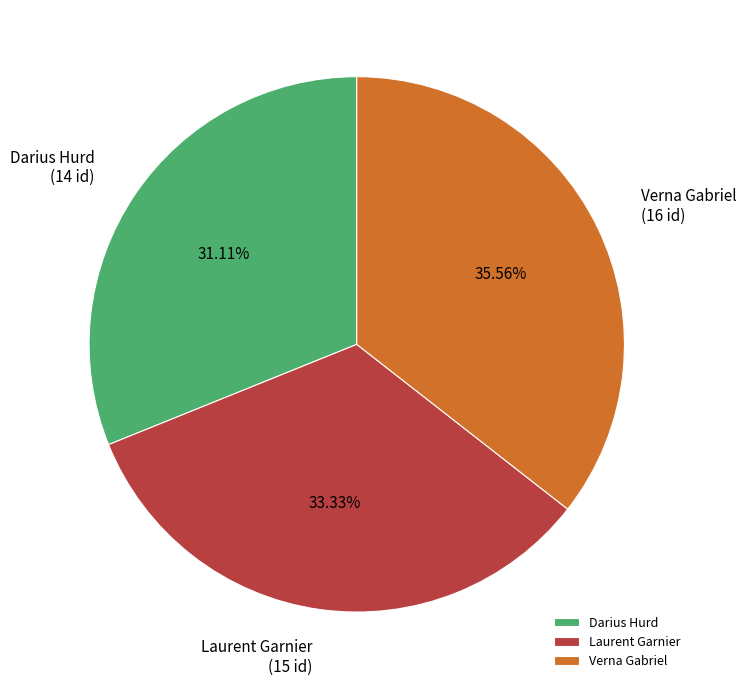

Which slice is the largest?

Verna Gabriel